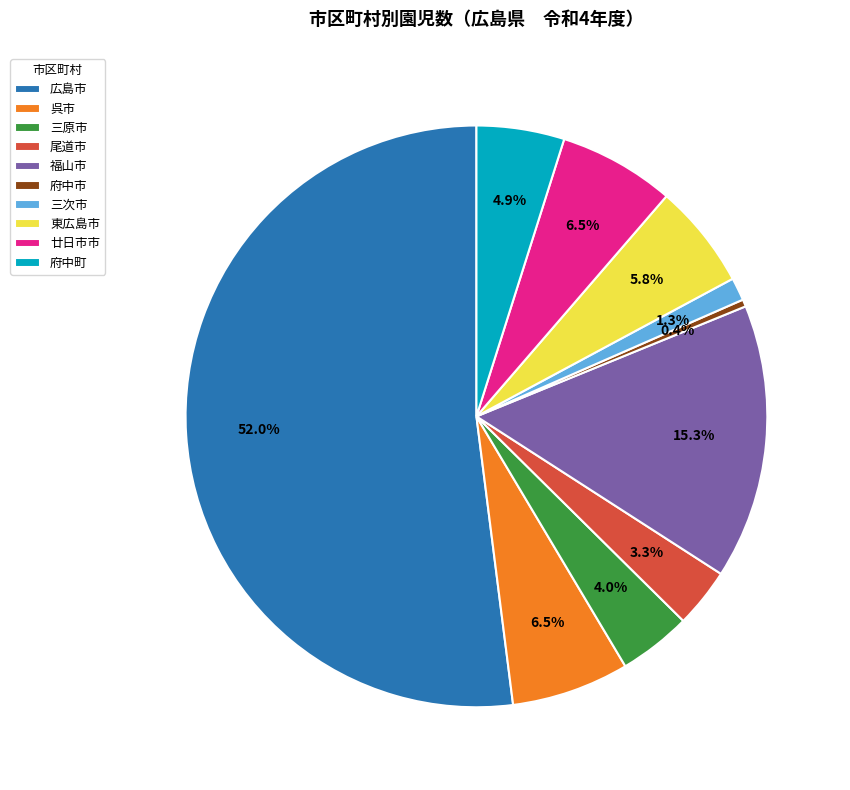

Which slice represents more than half of the pie?

広島市